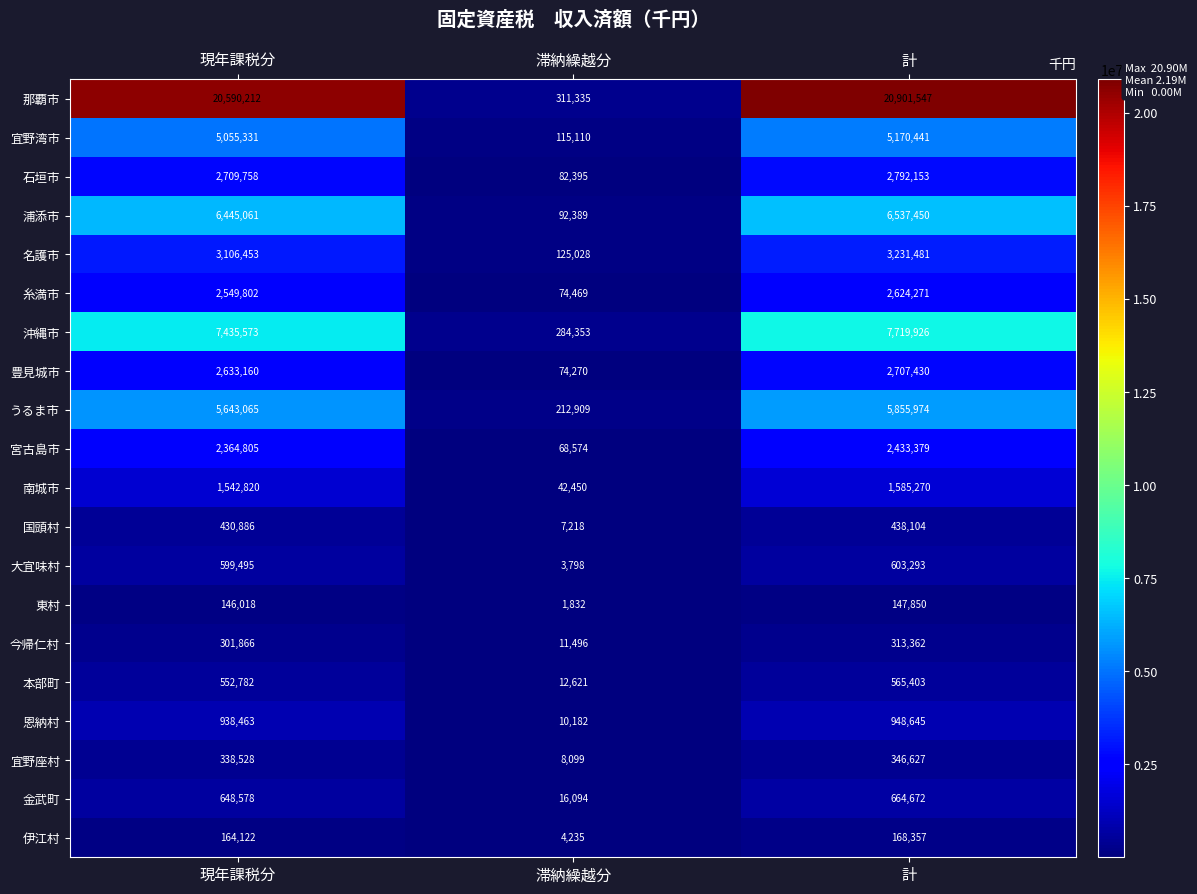

The 南城市 series shows 1585270 at 計. True or false?

True